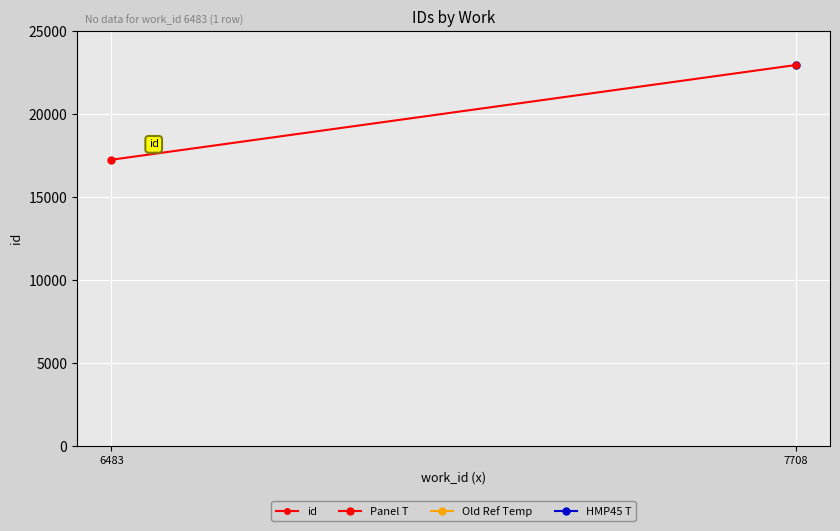

What is the change in value from 6483 to 7708?

+5712